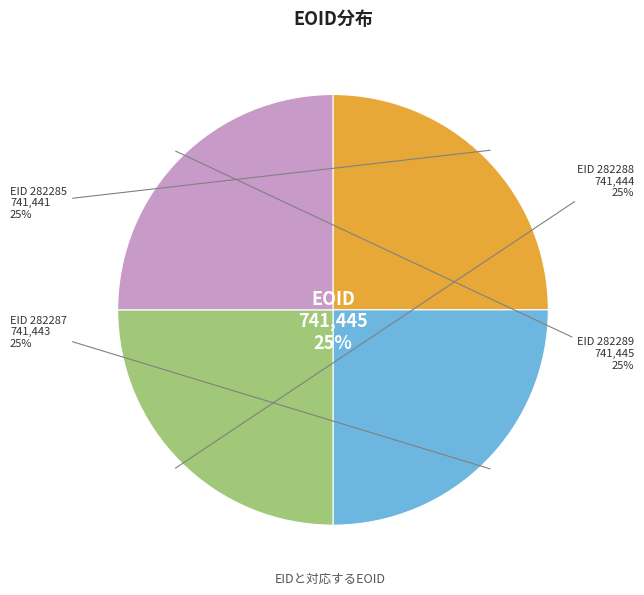

What is the ratio of the value at 282287 to the value at 282288?

1.0